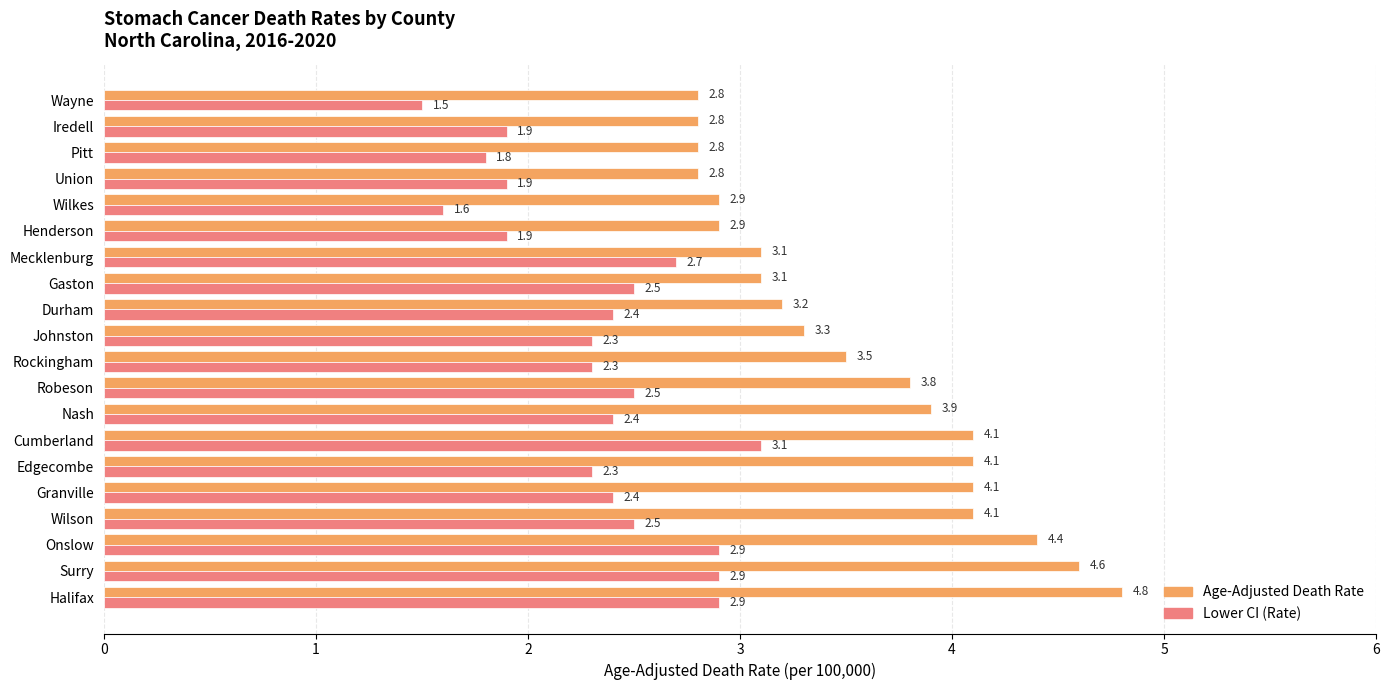

What is the maximum value shown in the chart?

4.8